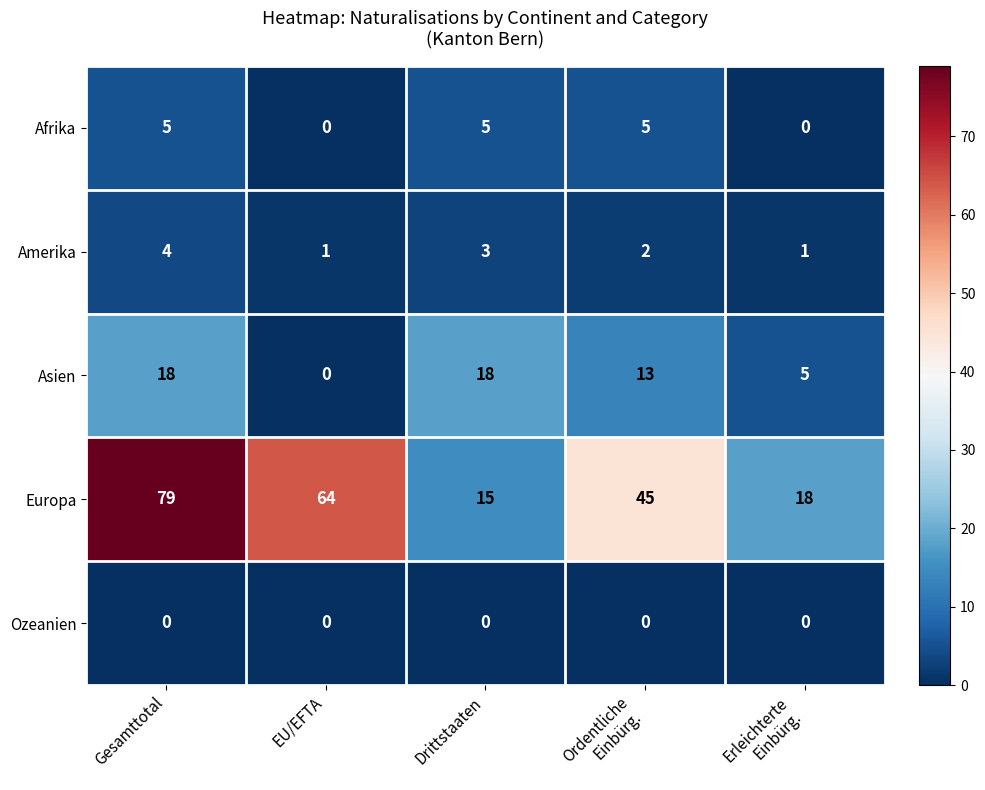

What is the highest value of the Europa series?

79